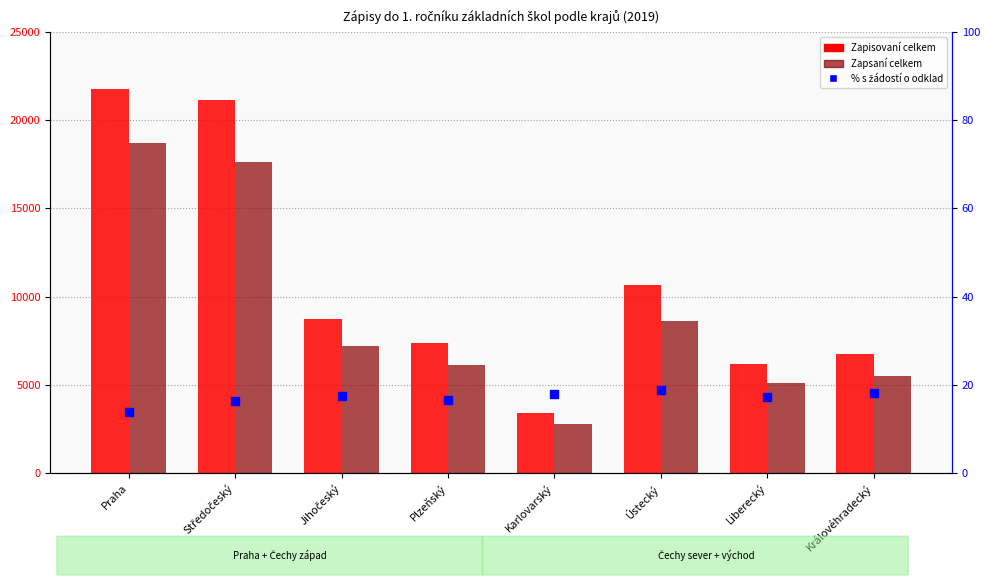

What is the value of the Zapisovaní celkem bar at the 8th from the left?

6756.0